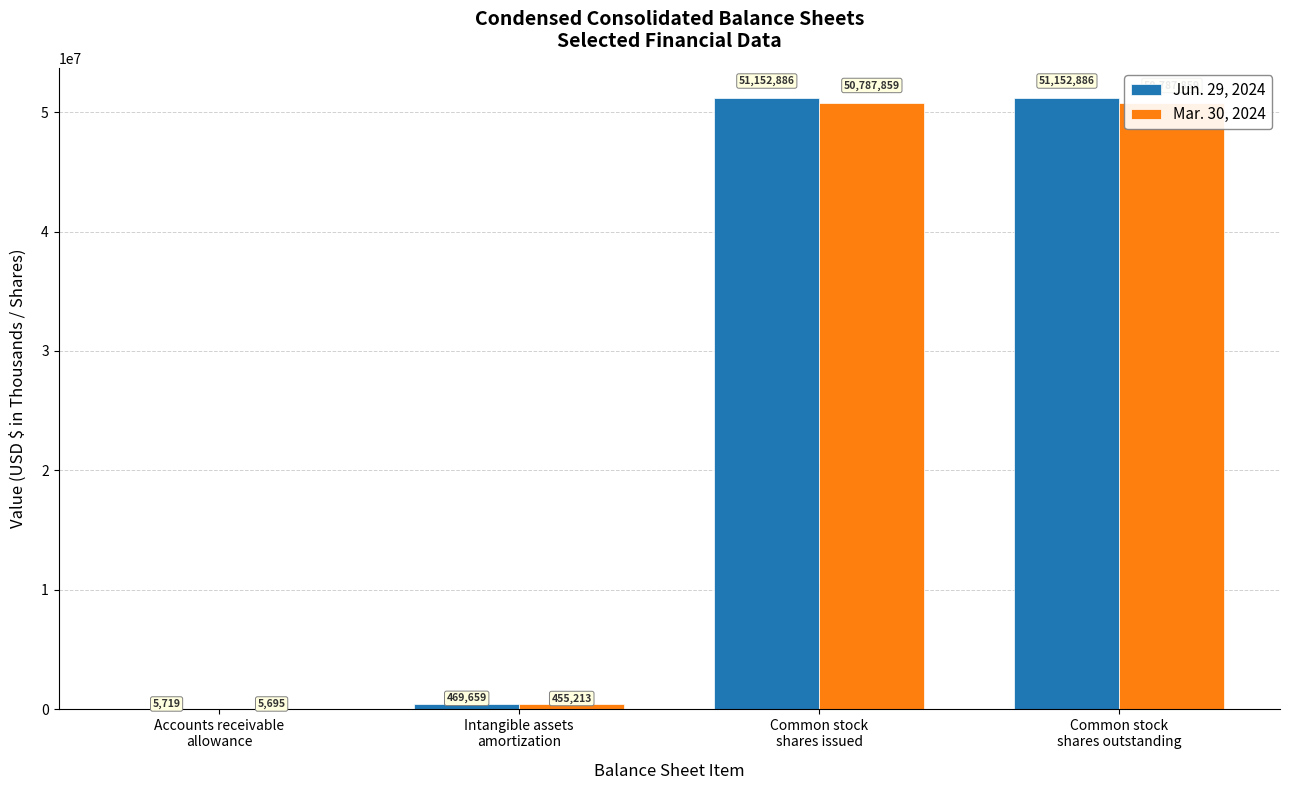

Between Intangible assets
amortization and Common stock
shares outstanding, which series saw the biggest shift?

Jun. 29, 2024